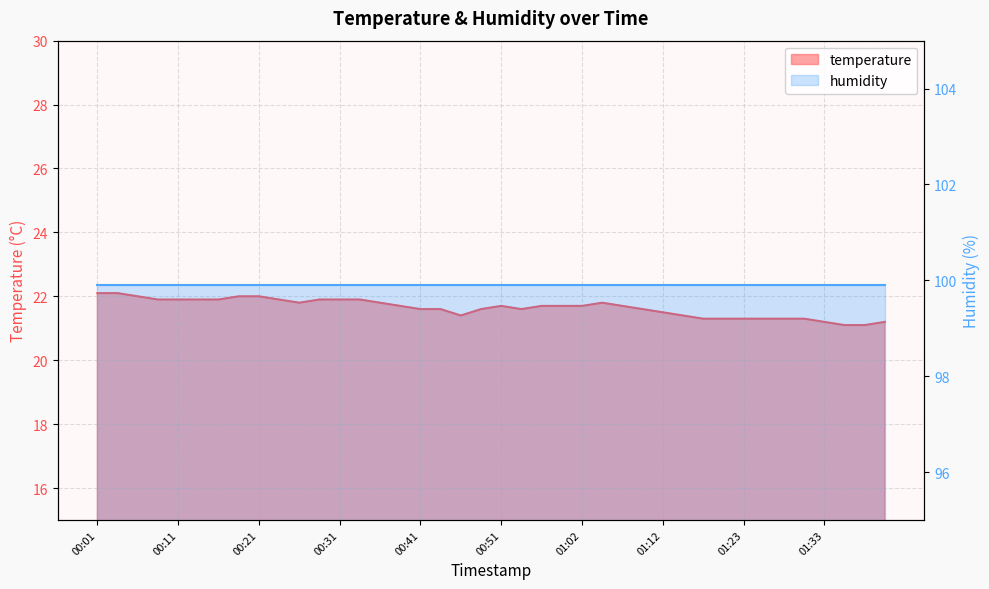

Where is the first local maximum?

00:51